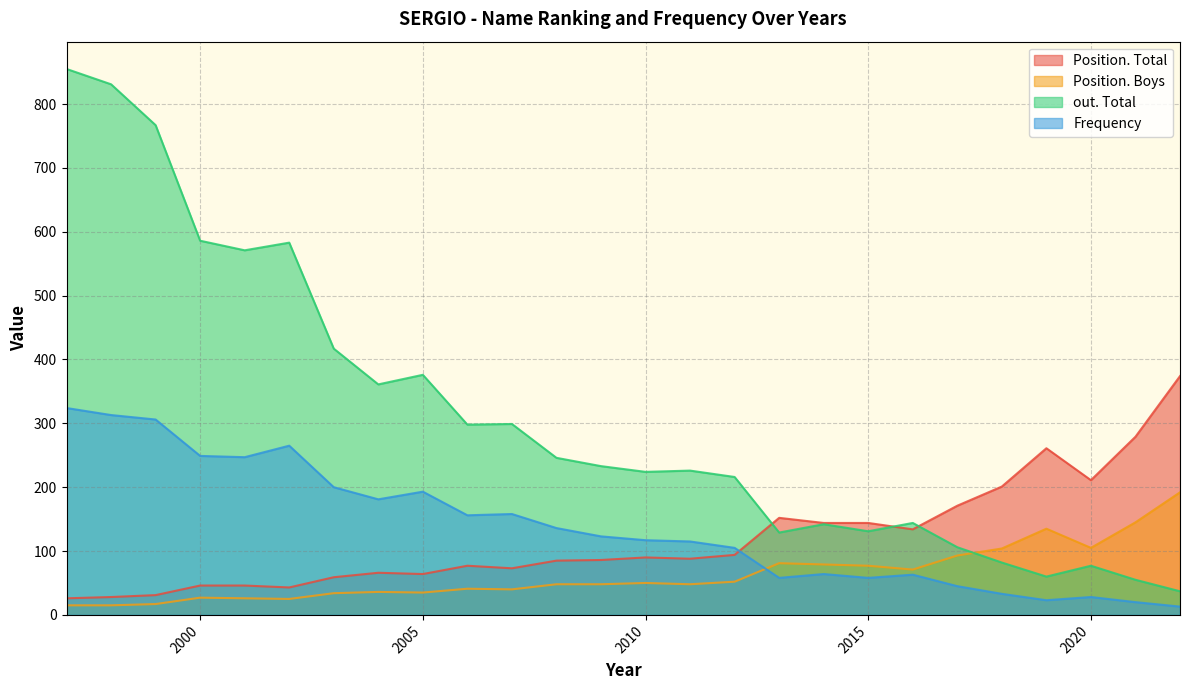

At which category is the sum across all series the highest?

1997